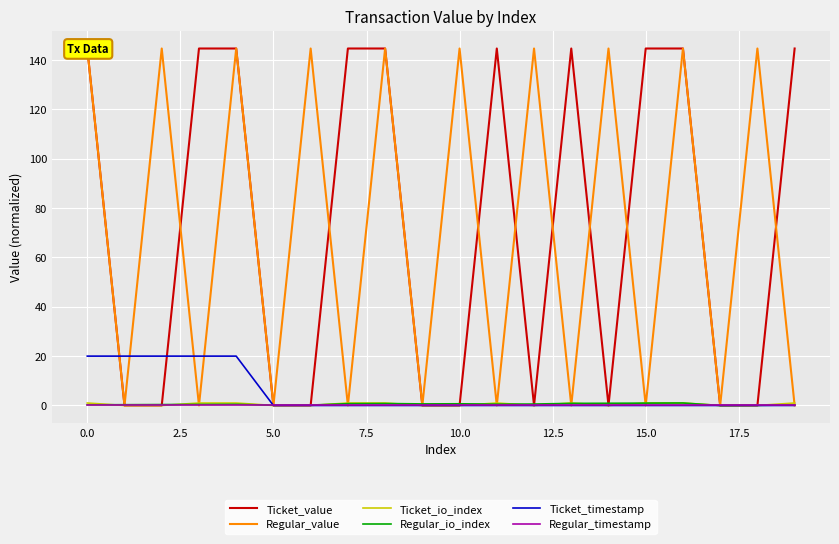

How many values in the Ticket_value series are below 144?

10